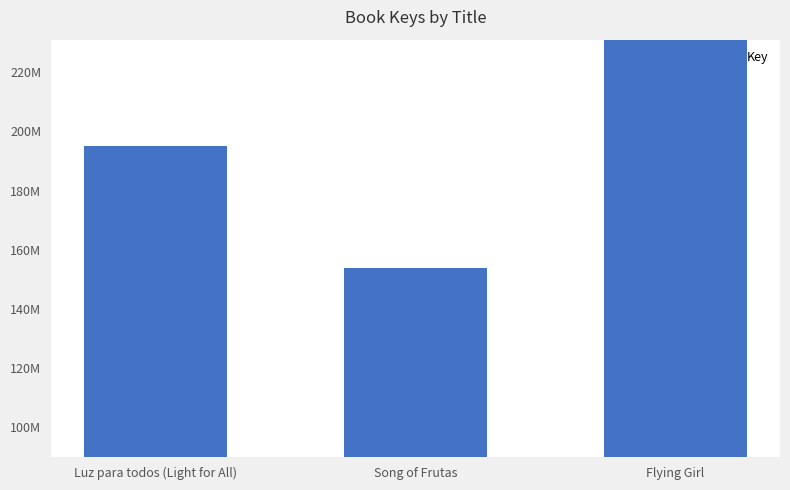

Reading left to right, transcribe all the data shown in this chart.

194949126	153990730	497522756